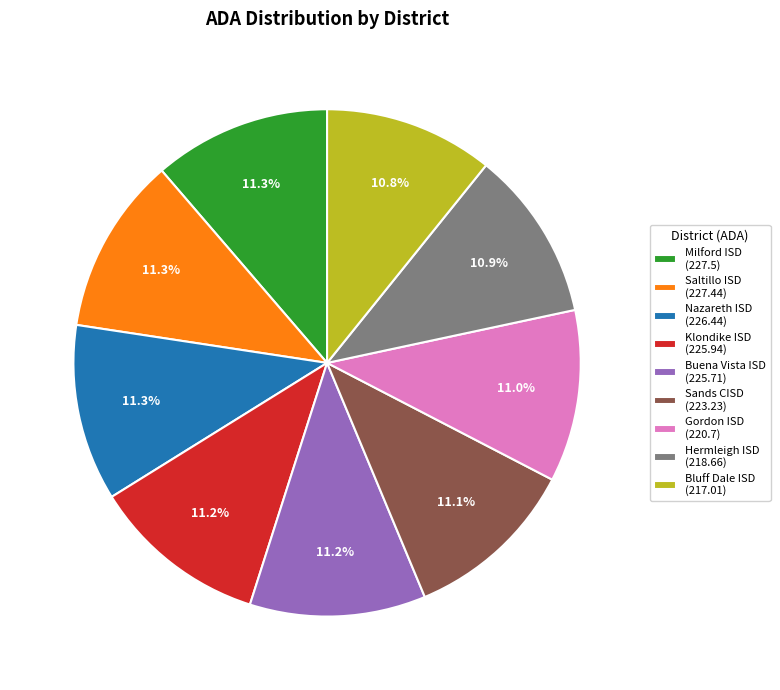

Is there a majority slice in this chart?

No